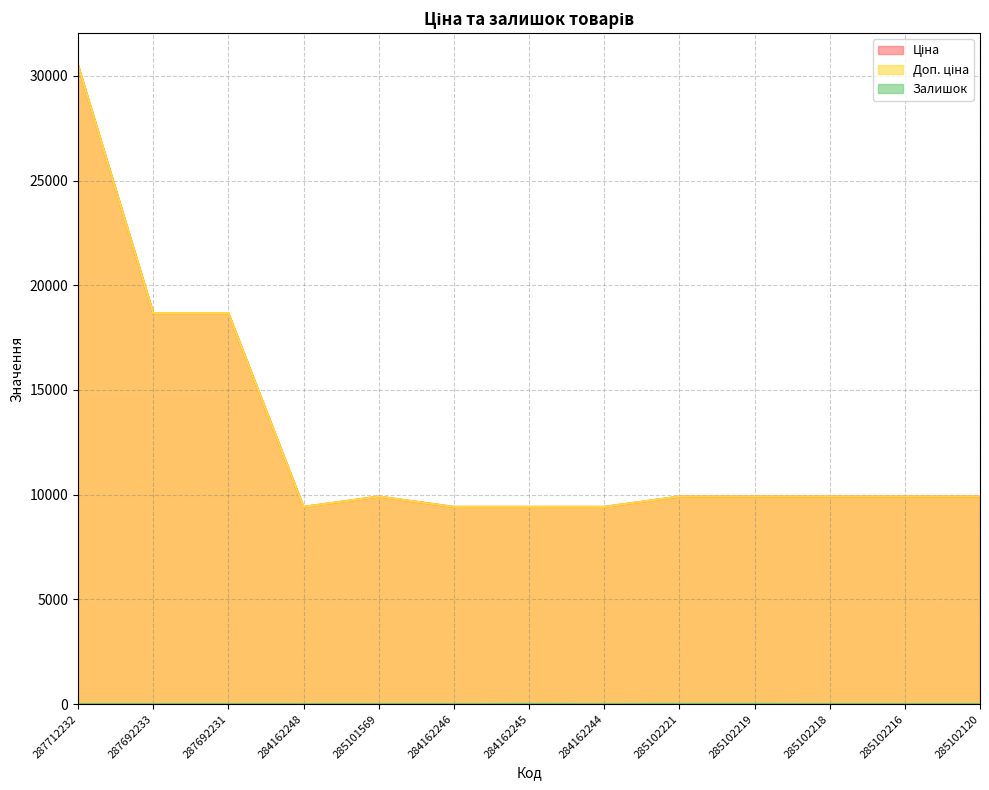

What are all the series names shown in the legend?

Ціна, Доп. ціна, Залишок